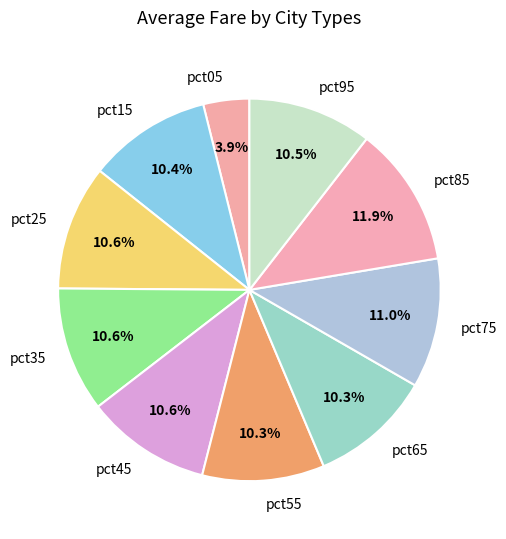

To the nearest percent, what is the average slice percentage?

10%